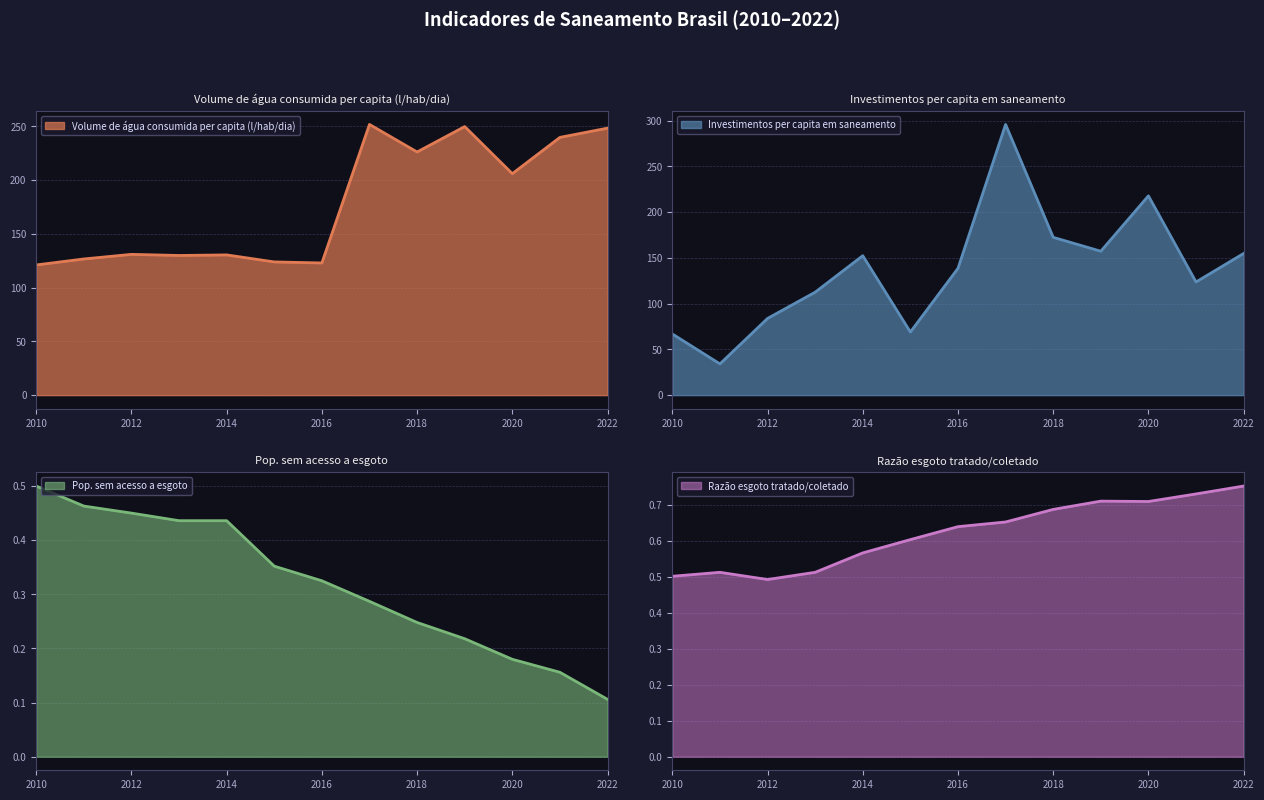

How many lines are shown in the chart?

4